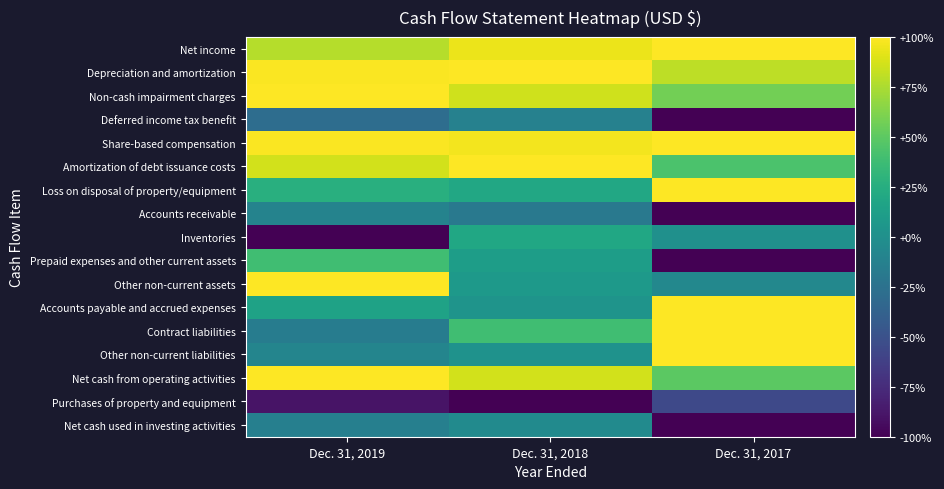

Rank the series at Dec. 31, 2018 from highest to lowest value.

Depreciation and amortization, Amortization of debt issuance costs, Share-based compensation, Net income, Net cash from operating activities, Non-cash impairment charges, Contract liabilities, Loss on disposal of property/equipment, Inventories, Prepaid expenses and other current assets, Other non-current assets, Accounts payable and accrued expenses, Other non-current liabilities, Net cash used in investing activities, Deferred income tax benefit, Accounts receivable, Purchases of property and equipment